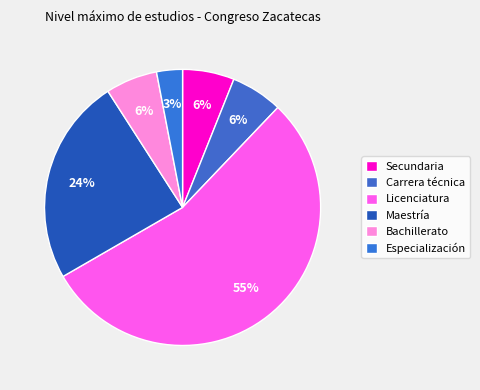

How many slices are in this pie chart?

6